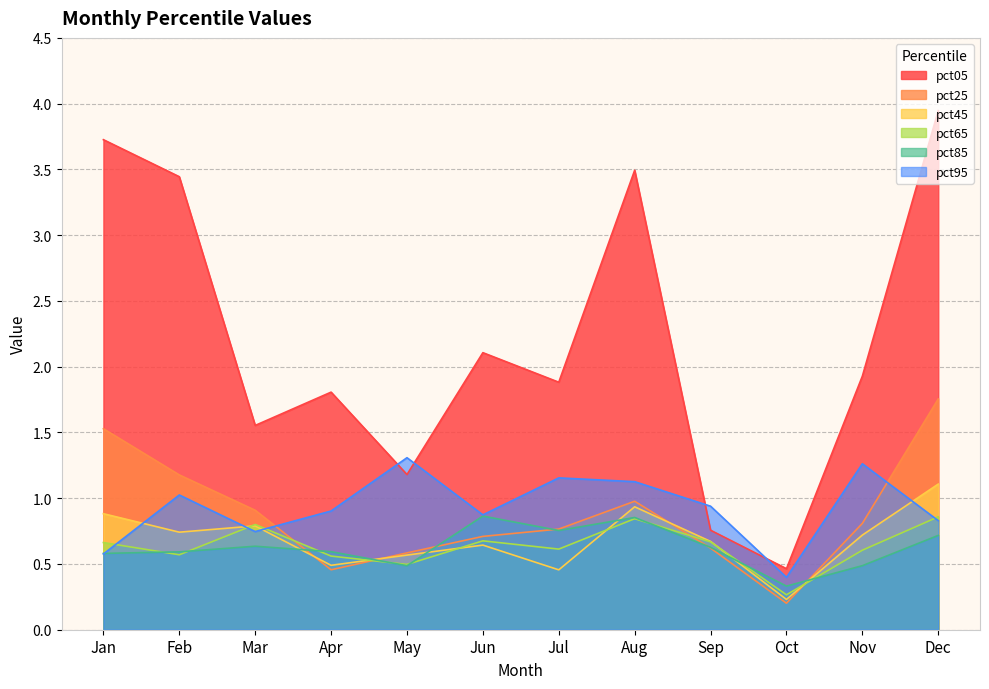

Where is the first local maximum for pct65?

Mar